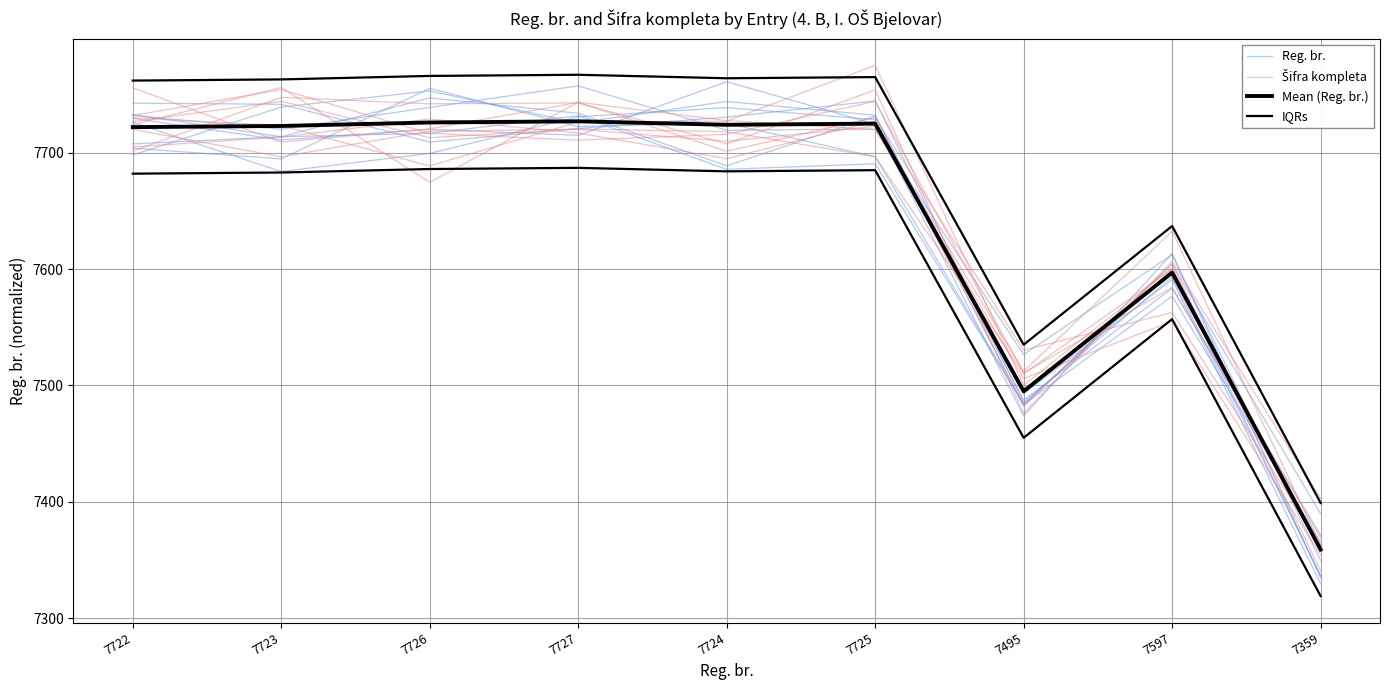

What is the total value across all series at 7359?

29462.2